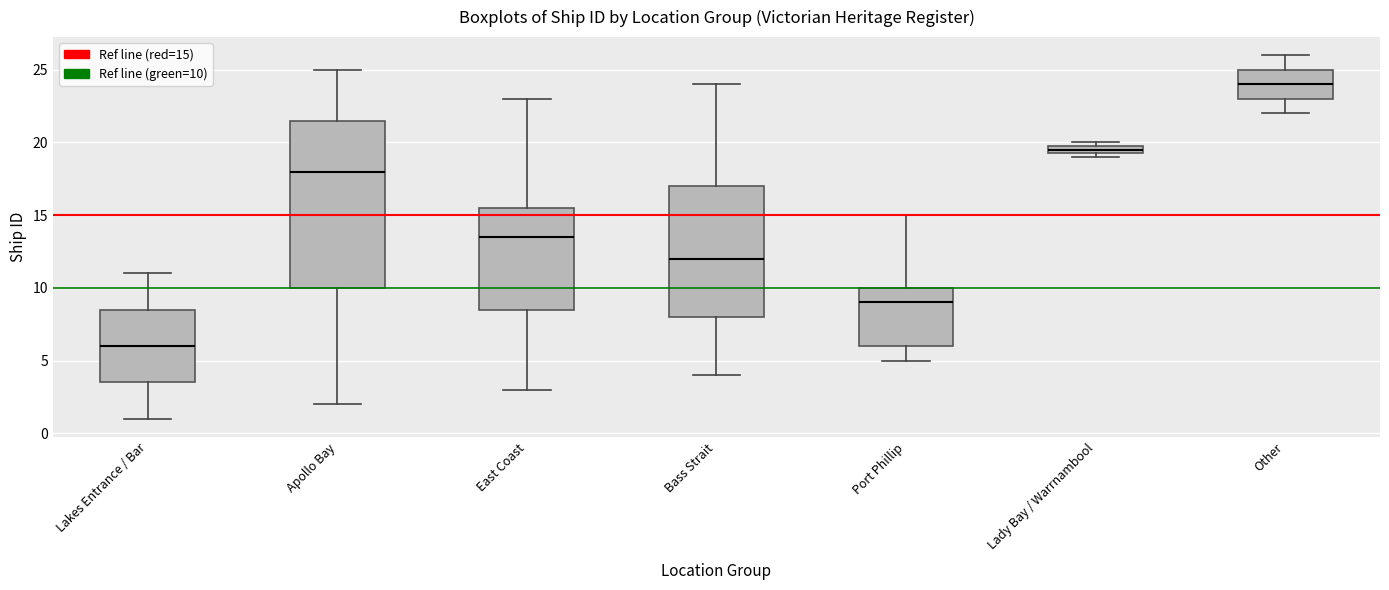

Which box's median line is the lowest?

Lakes Entrance / Bar